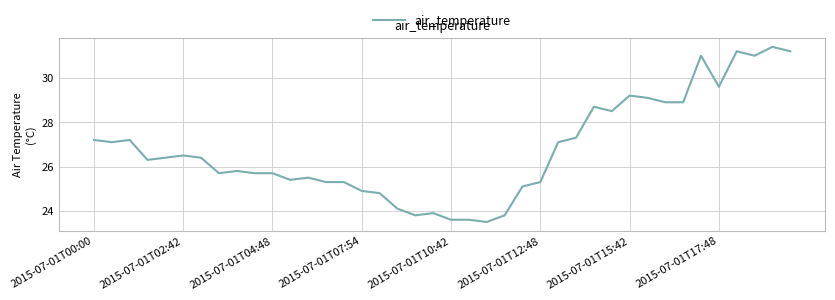

What is the difference between the maximum and minimum values?

7.9